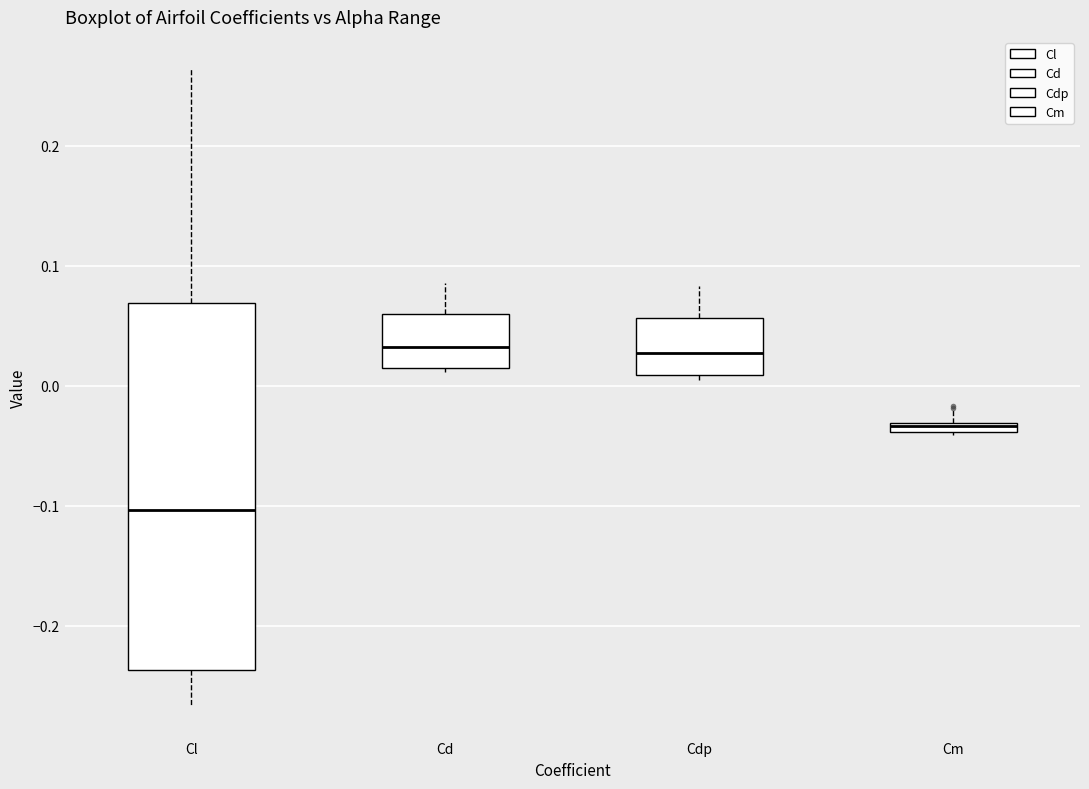

Where is the upper edge of the box for Cd on the y-axis? The values are not printed on the chart, so give them approximately, as read against the axis.

0.06